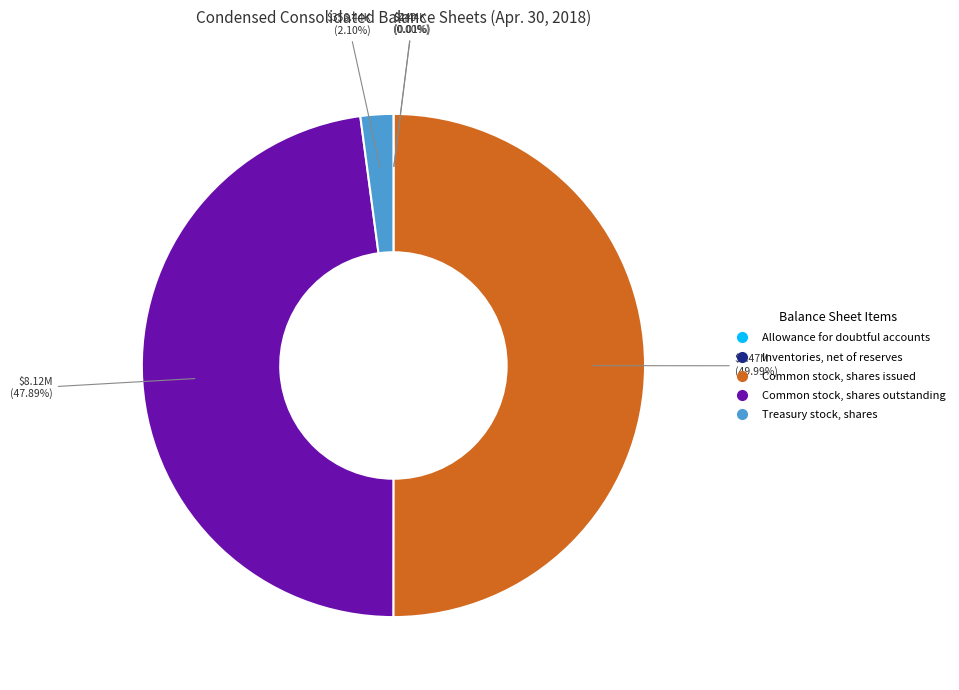

Does Treasury stock, shares account for over 50% of the chart?

No